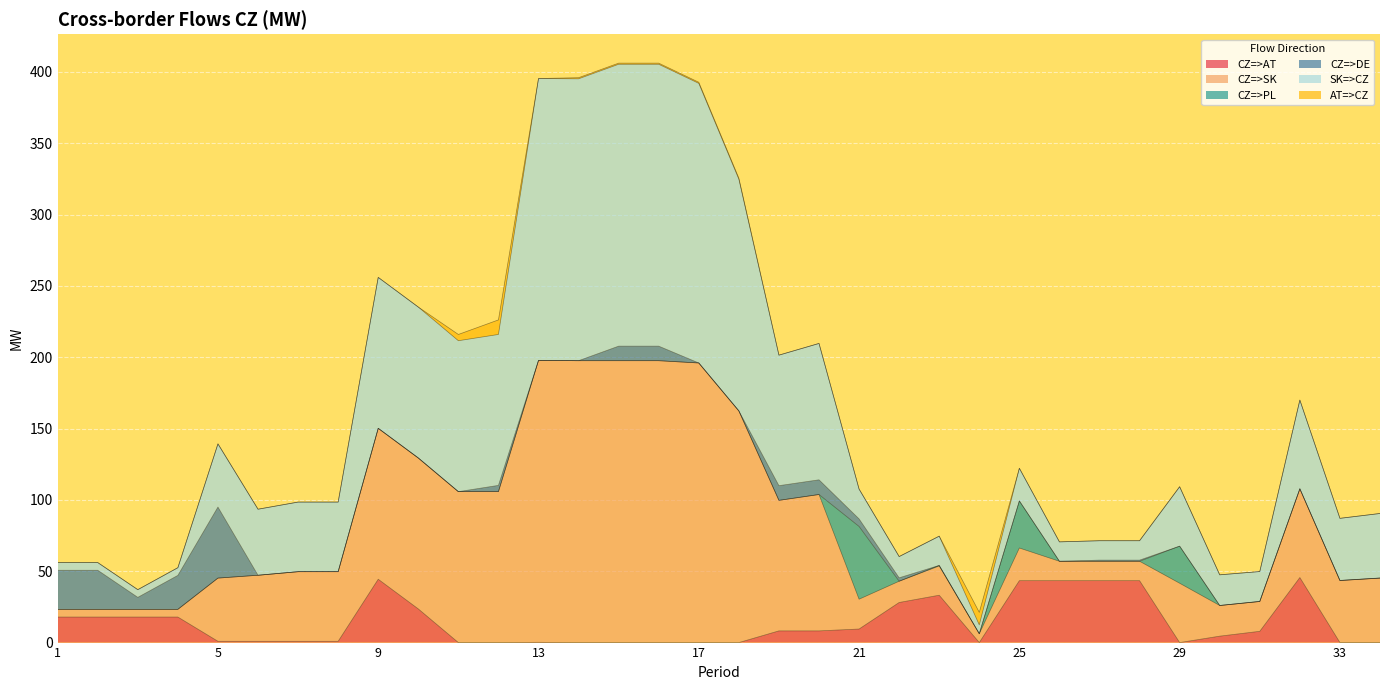

True or false: CZ=>AT has a value of 33.2 at 23.

True